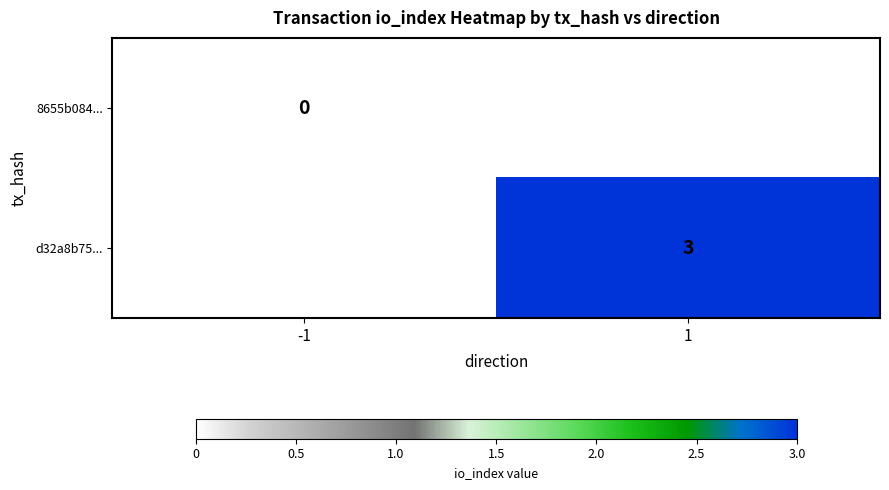

True or false: d32a8b75... has a value of 3 at 1.

True